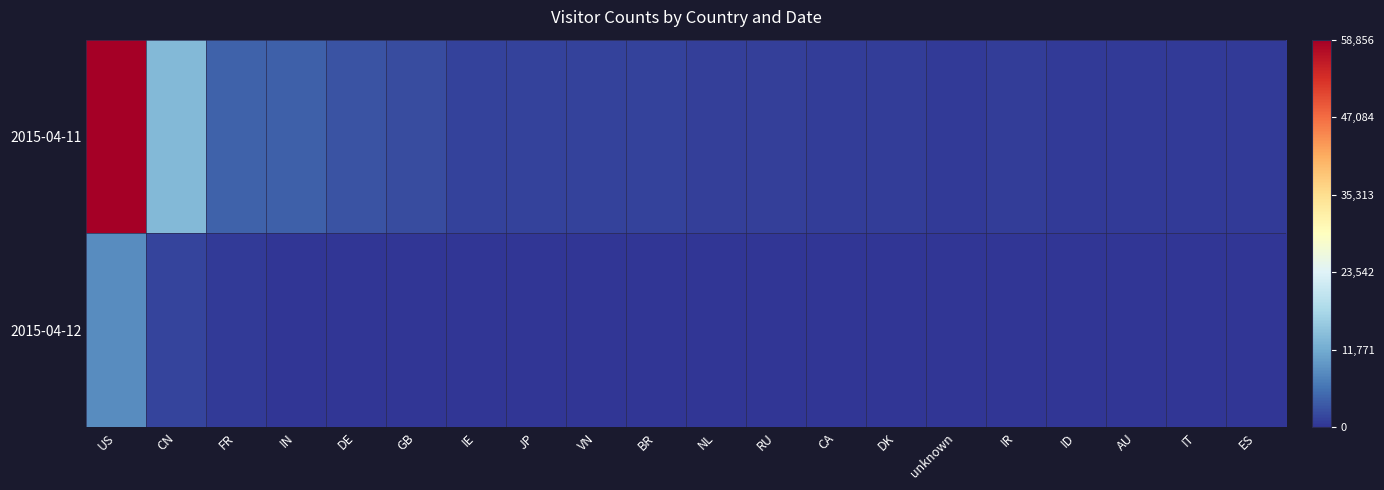

At how many categories does at least one series exceed 0?

20